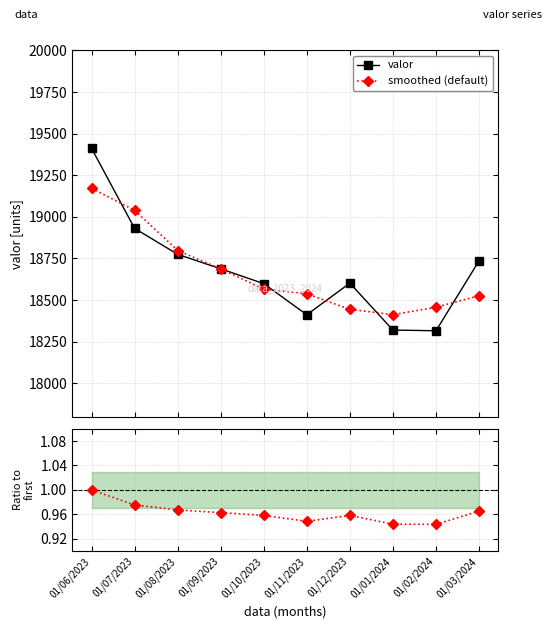

Rank the series at 01/12/2023 from lowest to highest value.

ratio to first, smoothed (default), valor